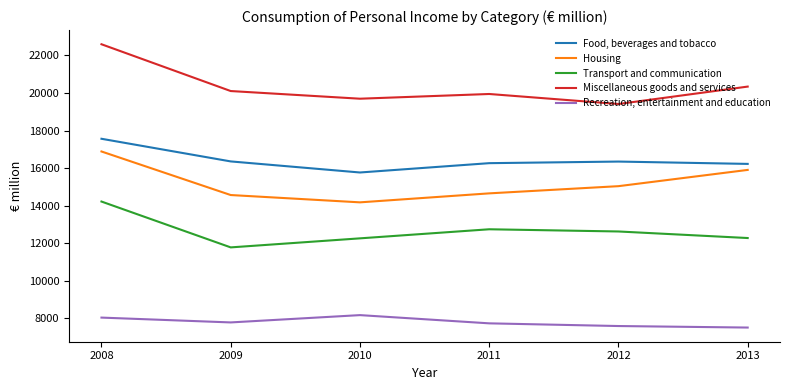

True or false: Miscellaneous goods and services and Recreation, entertainment and education cross at least once.

False